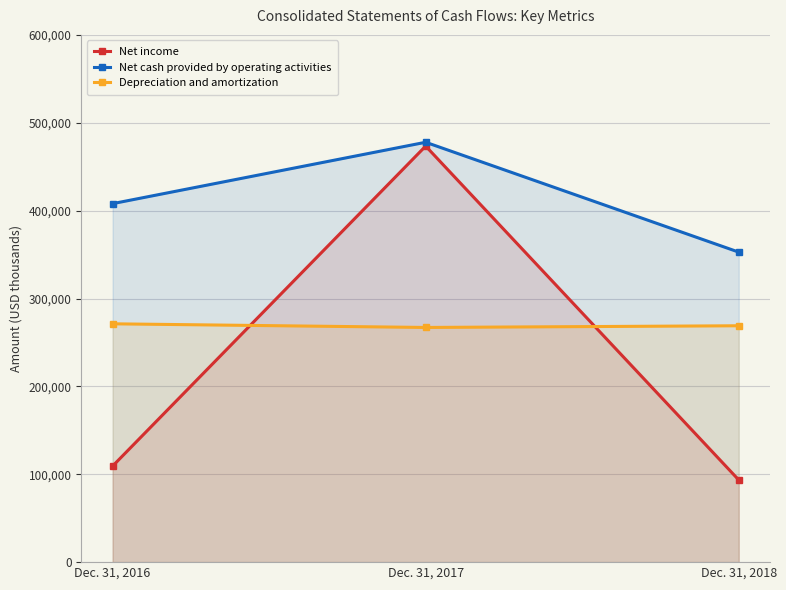

How many distinct data groups are displayed?

3